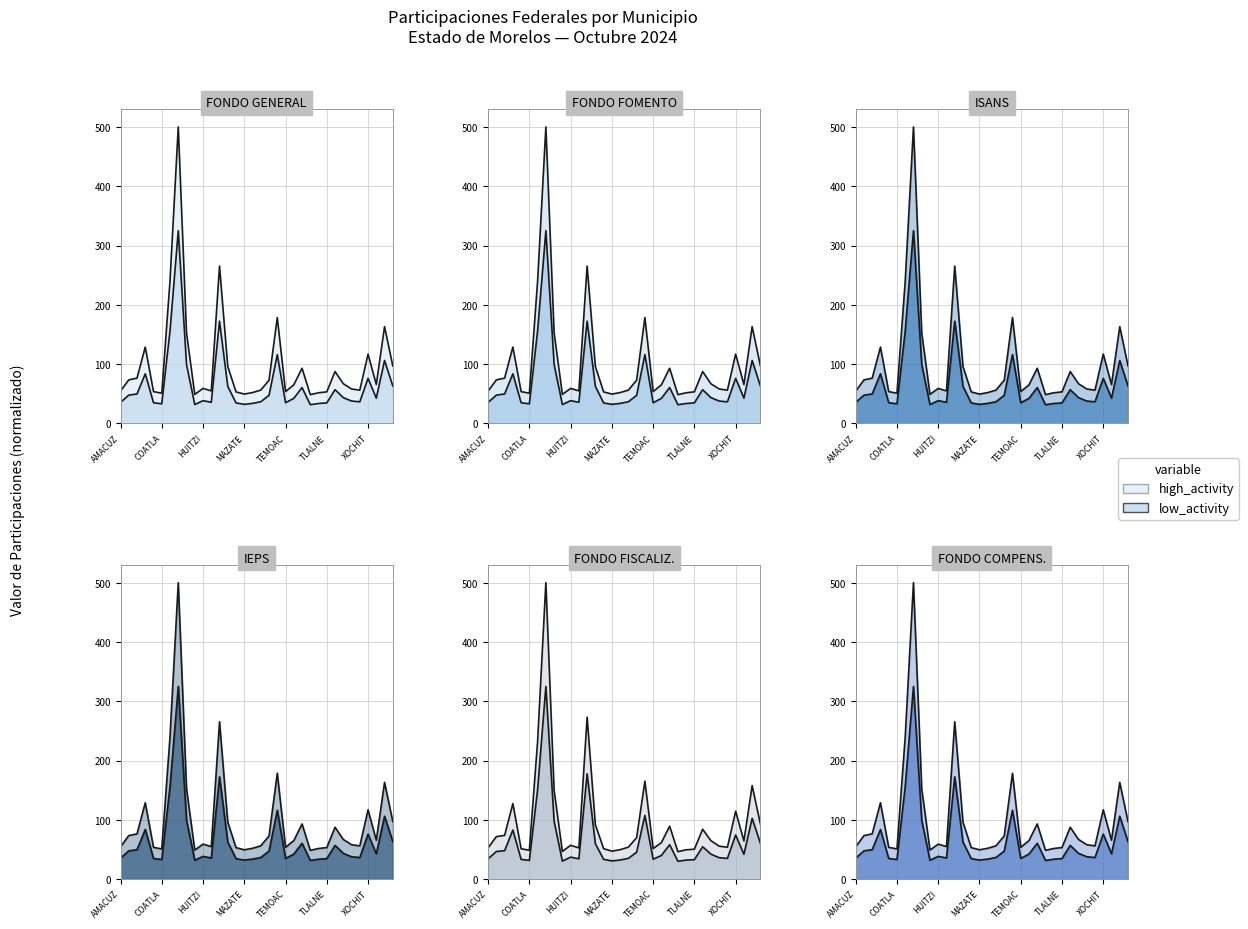

True or false: FONDO GENERAL DE PARTICIPACIONES and FONDO DE FISCALIZACION Y RECAUDACION intersect in this chart.

False